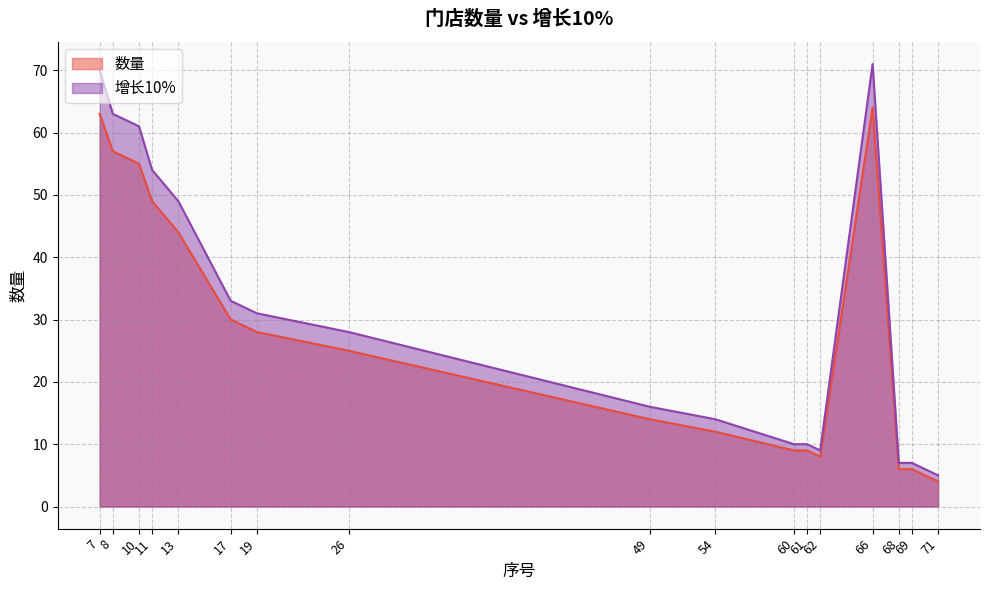

How many values in the 数量 series are below 25?

8